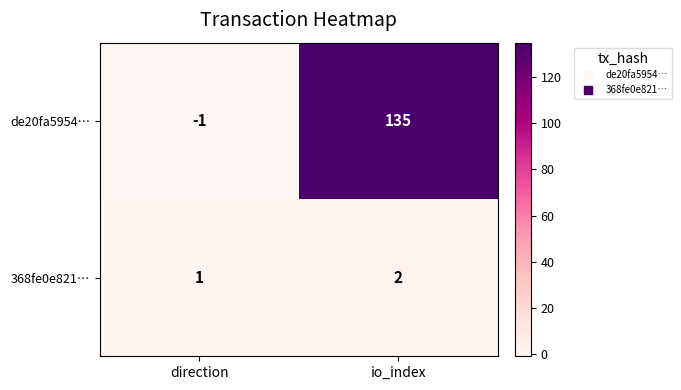

At which label is 368fe0e821… closest to 1?

direction